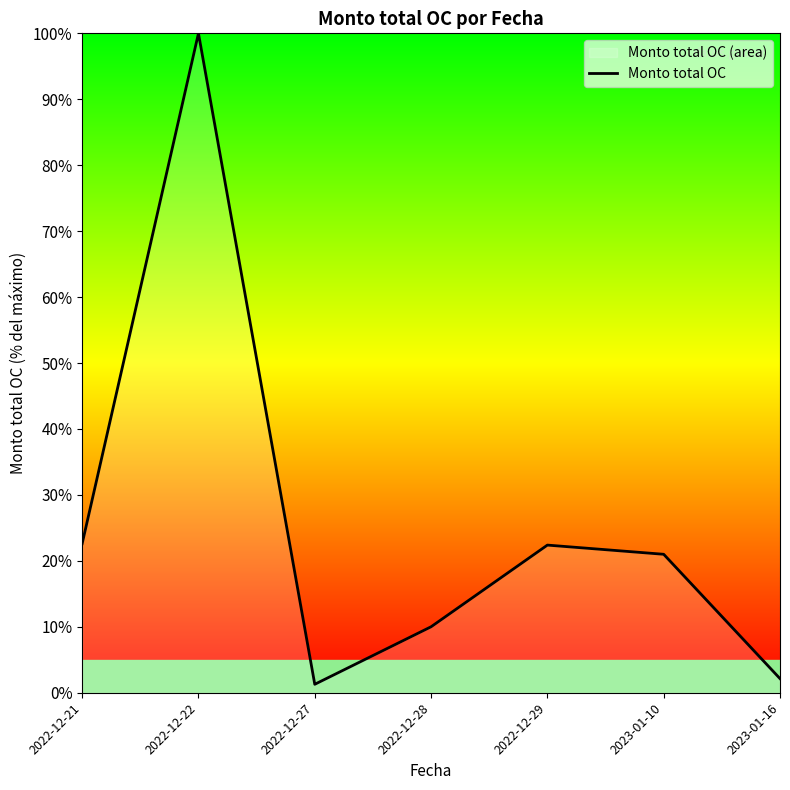

How many lines are shown in the chart?

1